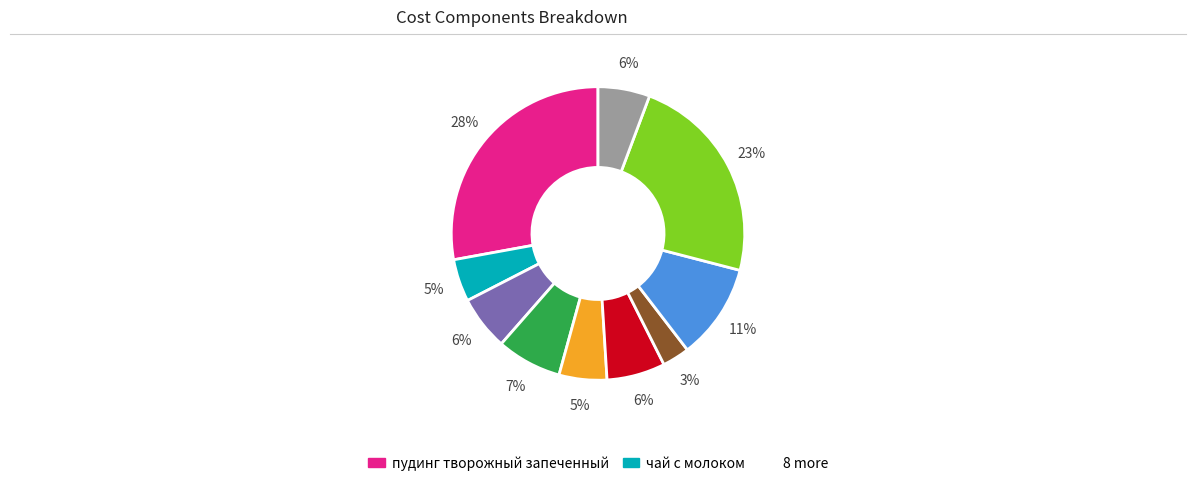

Is there any slice that represents more than half of the pie?

No